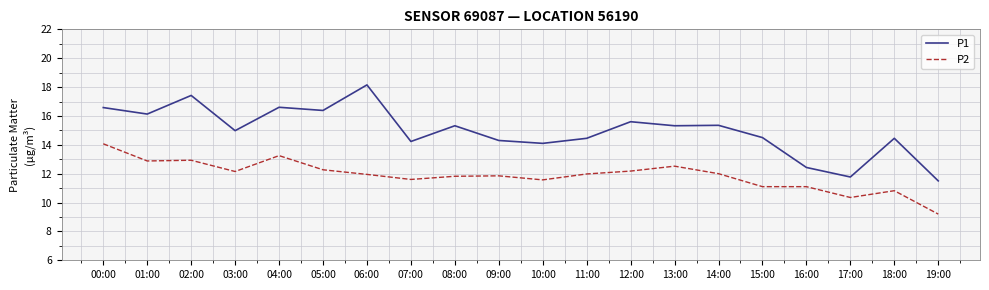

What is the spread (max minus min) of values at 13:00?

2.8